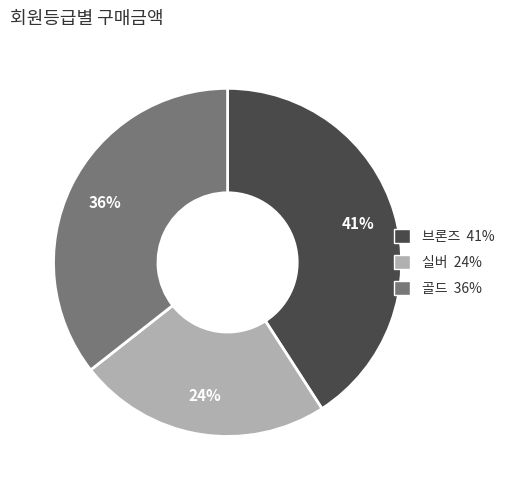

Is the sum of 브론즈 and 실버 greater than half?

Yes